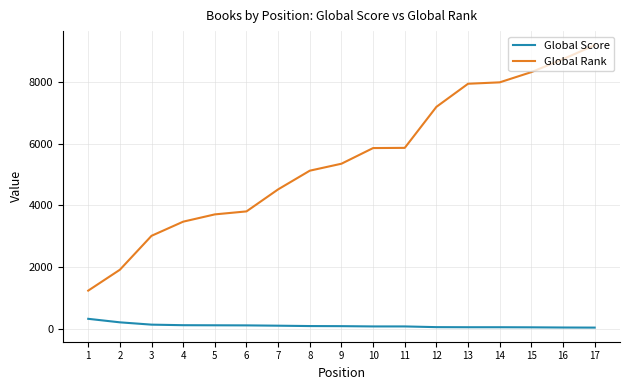

Is it true that Global Rank equals 2171 at 9?

False